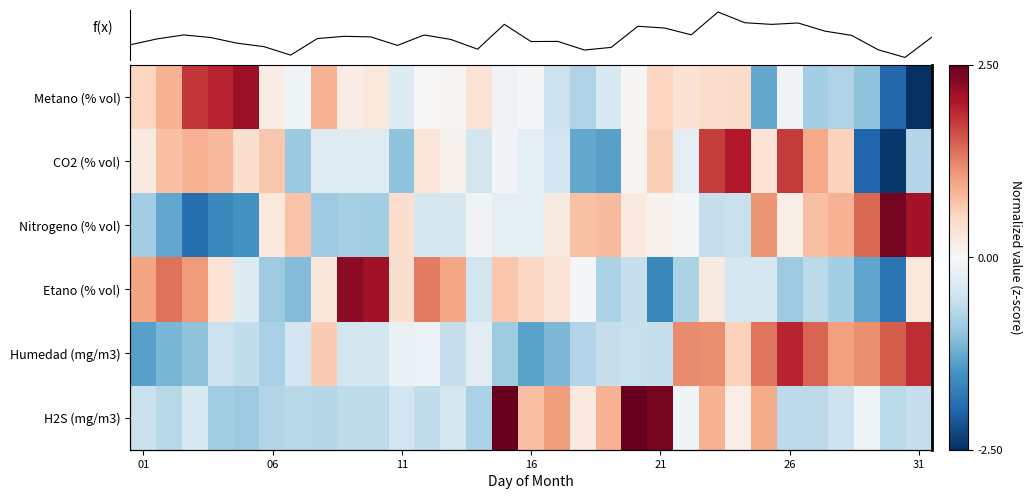

List the series in order of their peak value, lowest first.

Humedad (mg/m3), CO2 (% vol), Metano (% vol), Etano (% vol), Nitrogeno (% vol), H2S (mg/m3)